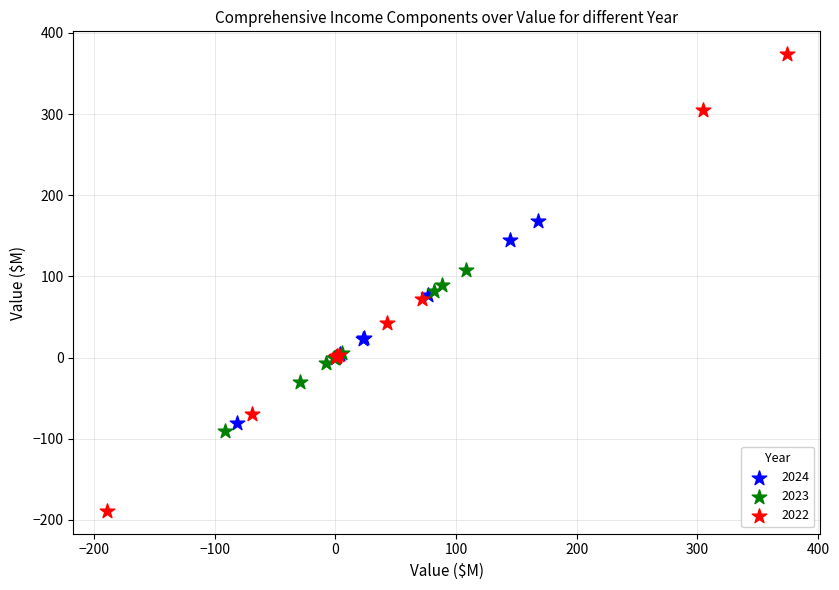

Which series reaches the minimum Y coordinate?

2022